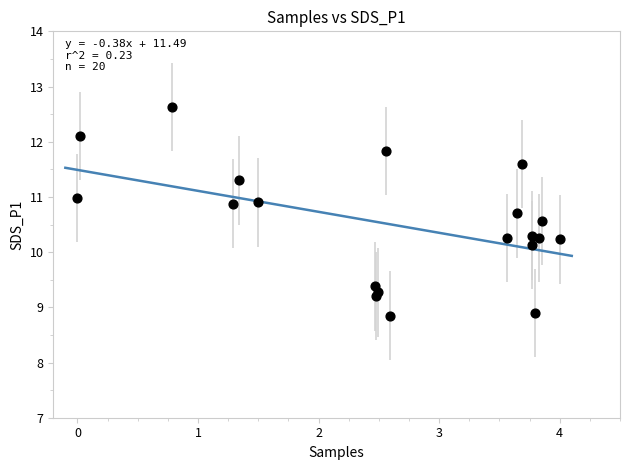

What is the range of Y values (max minus min)?

3.8